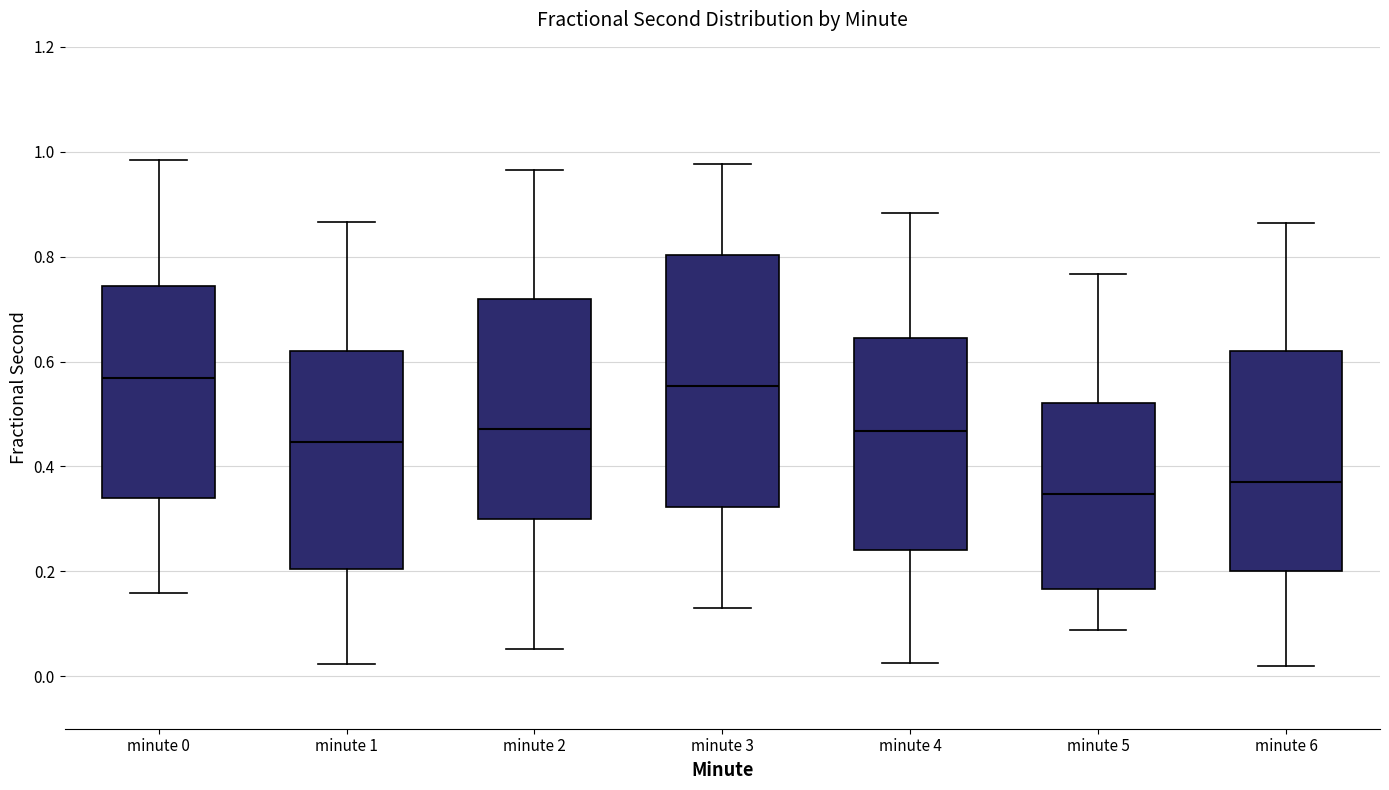

Which box has the lowest median line?

minute 5